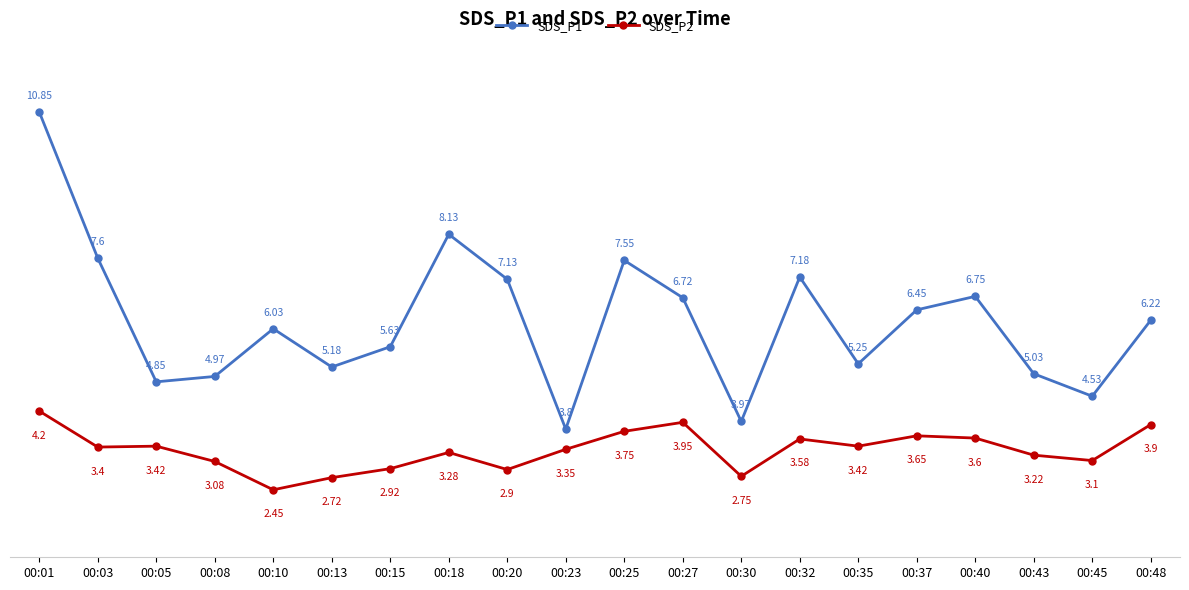

How many values in the SDS_P2 series are below 3?

5